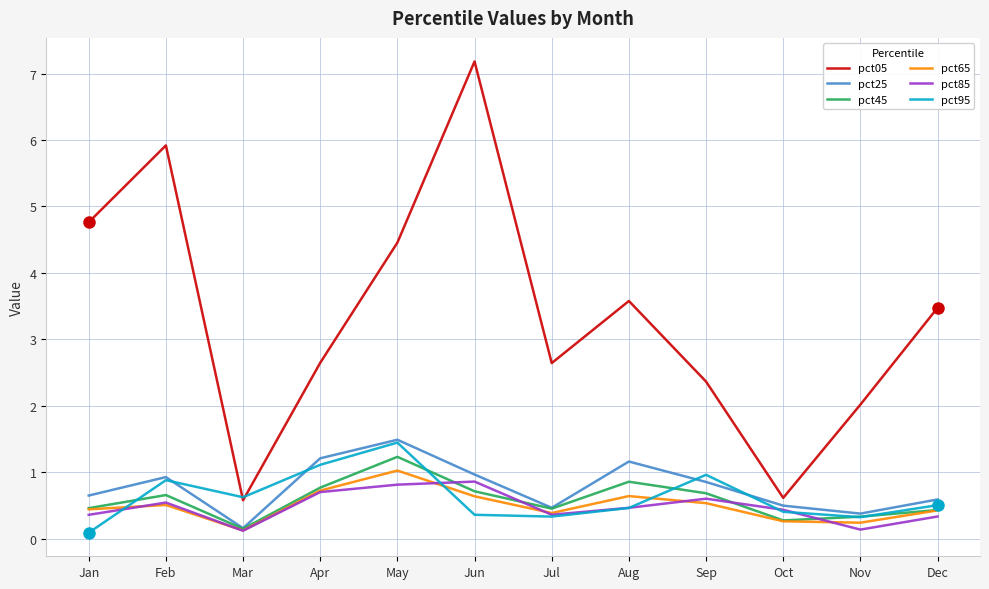

What is the spread (max minus min) of values at May?

3.6